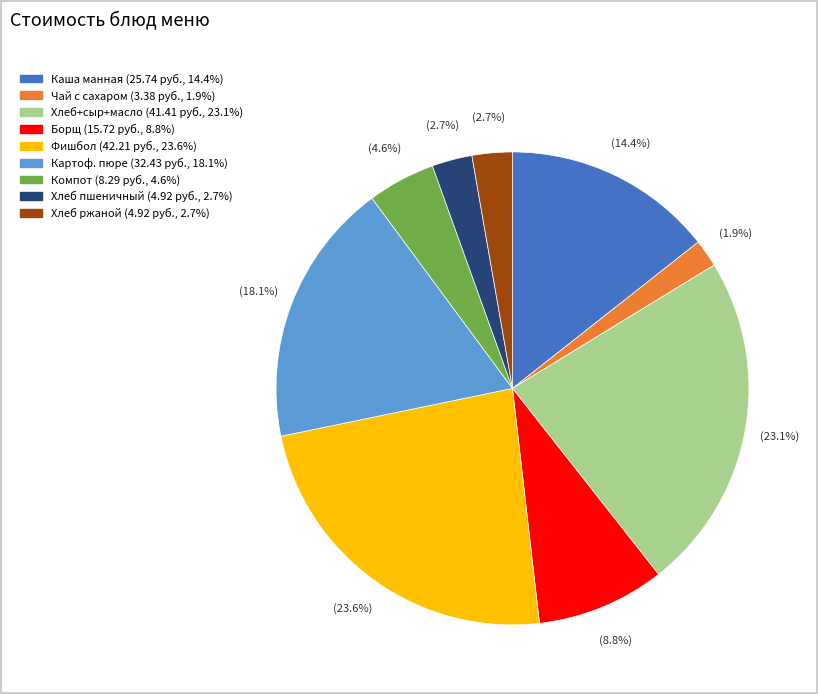

Is there a majority slice in this chart?

No